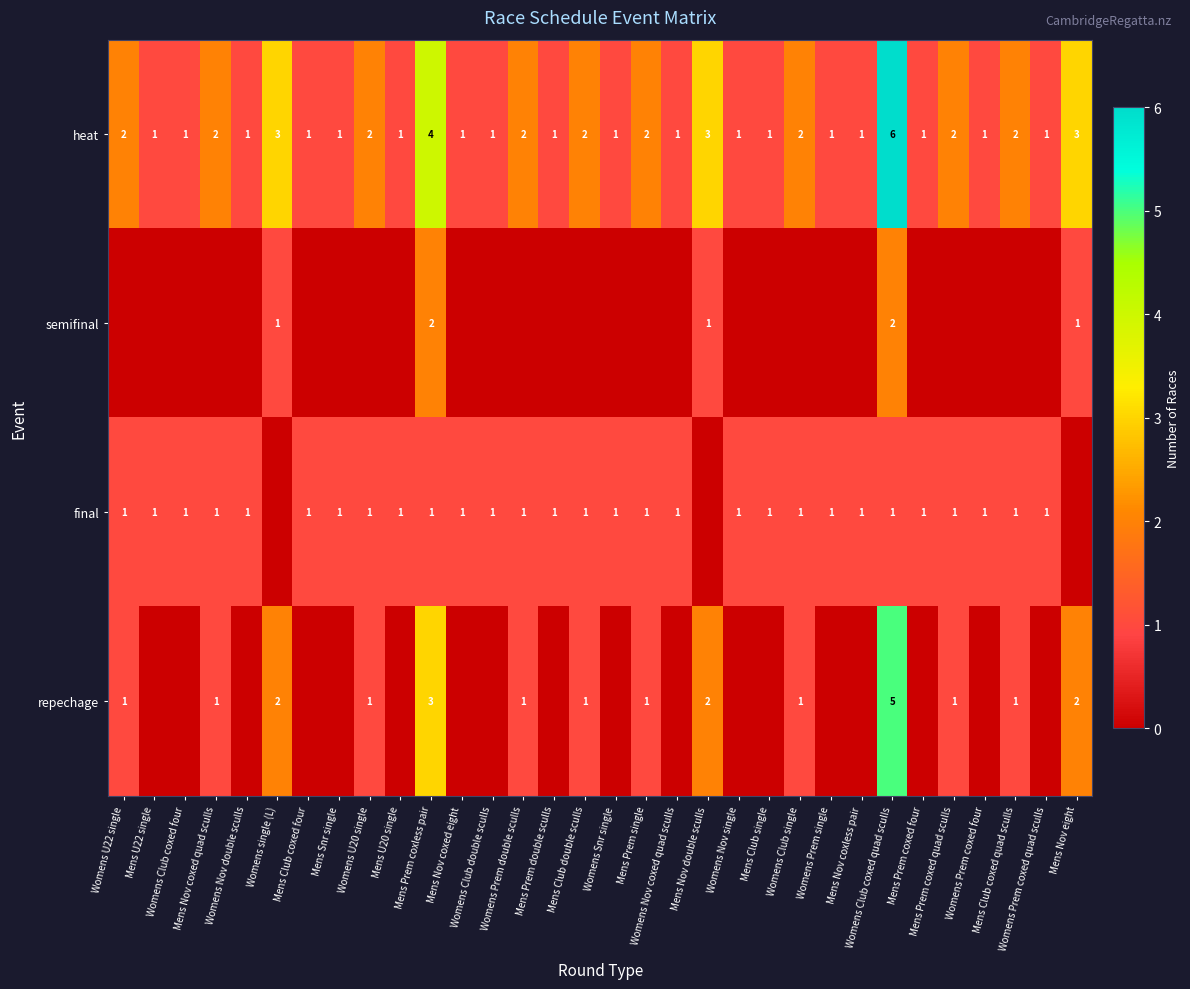

What is the difference between the maximum and second lowest values in the heat series?

5